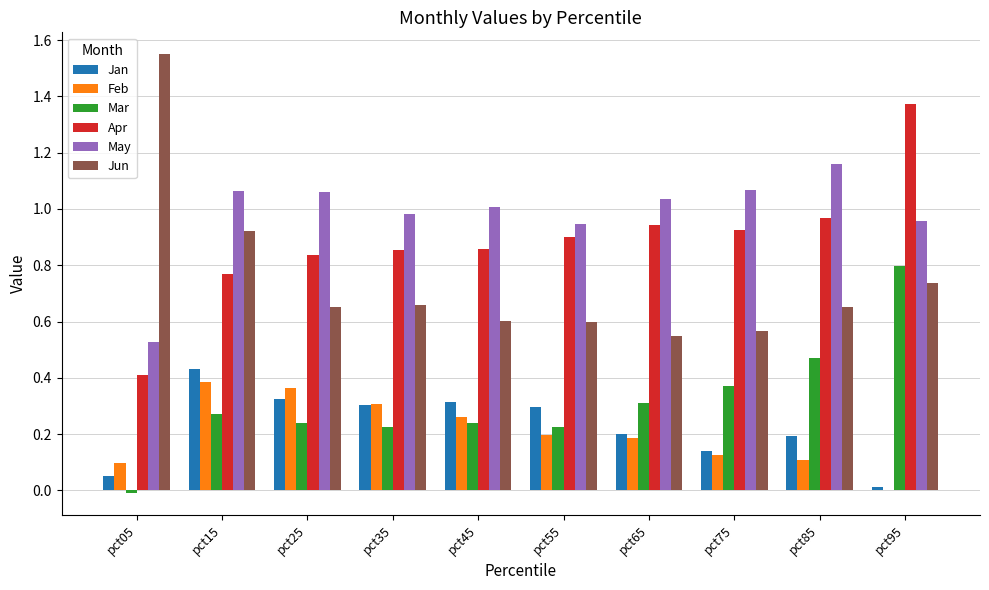

What is the sum of all Jun values?

7.5